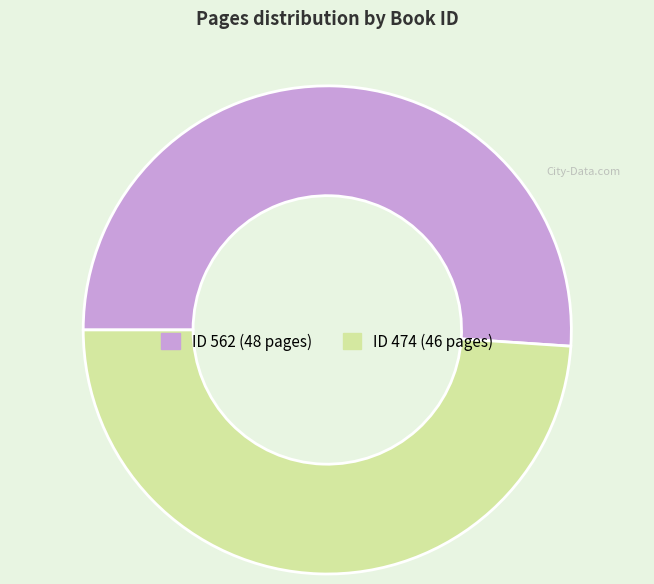

Does any single category account for the majority?

Yes